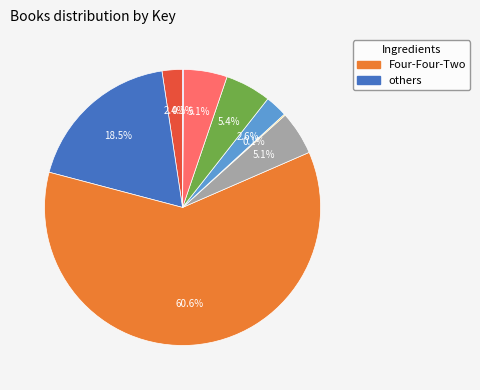

Is there a majority slice in this chart?

Yes